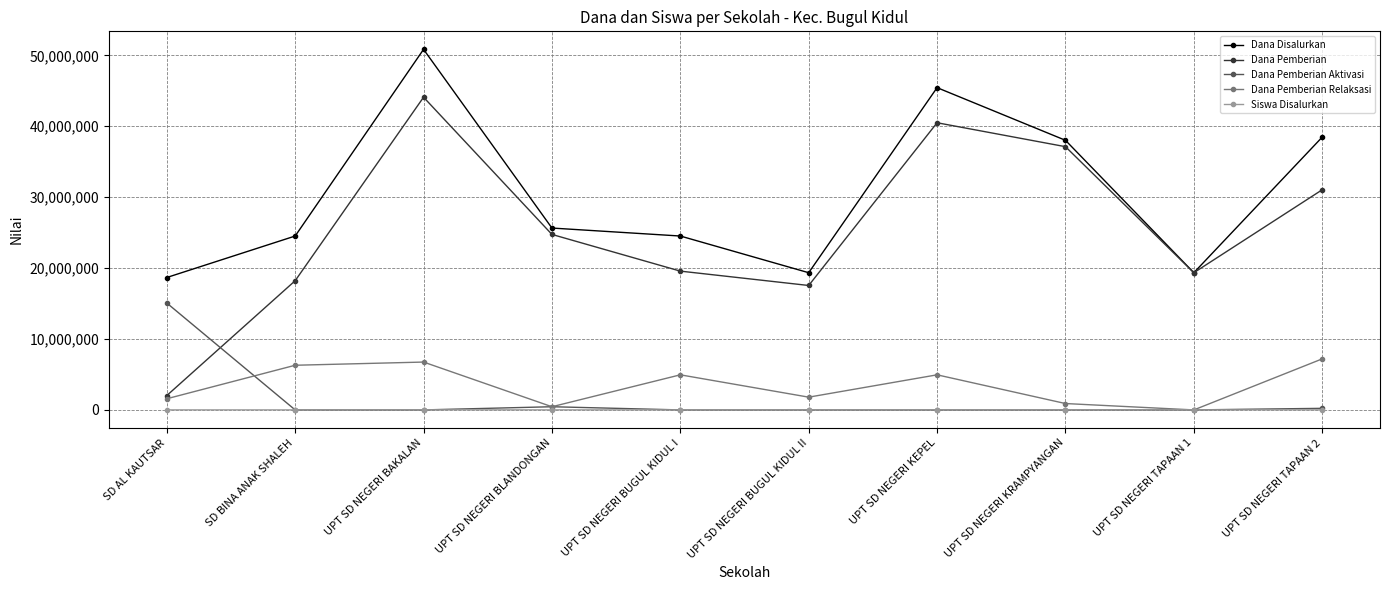

What is the label of the 10th point from the right?

SD AL KAUTSAR